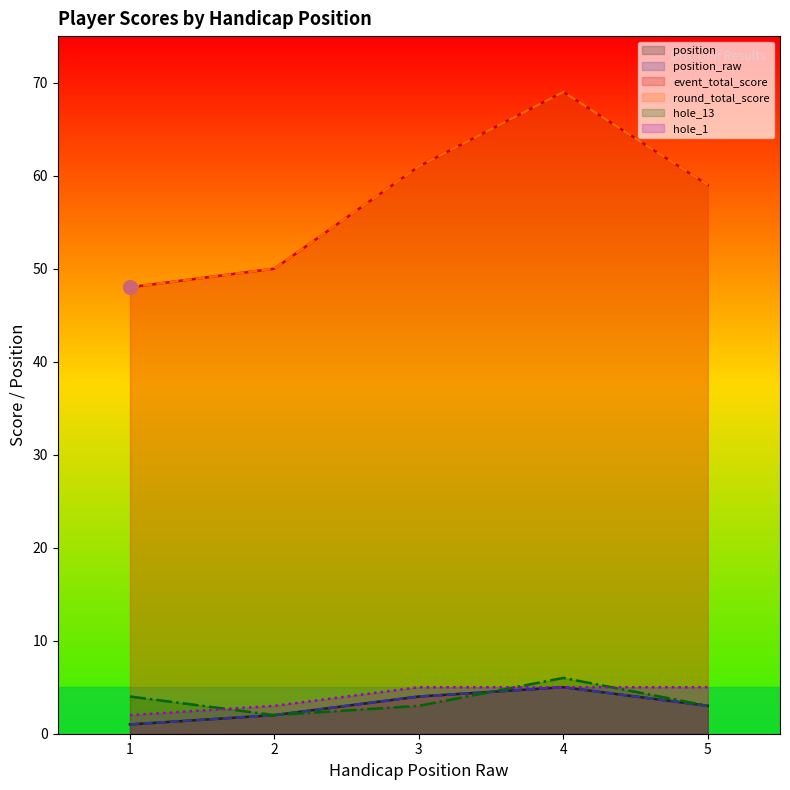

Rank the categories by event_total_score value from lowest to highest.

1, 2, 5, 3, 4